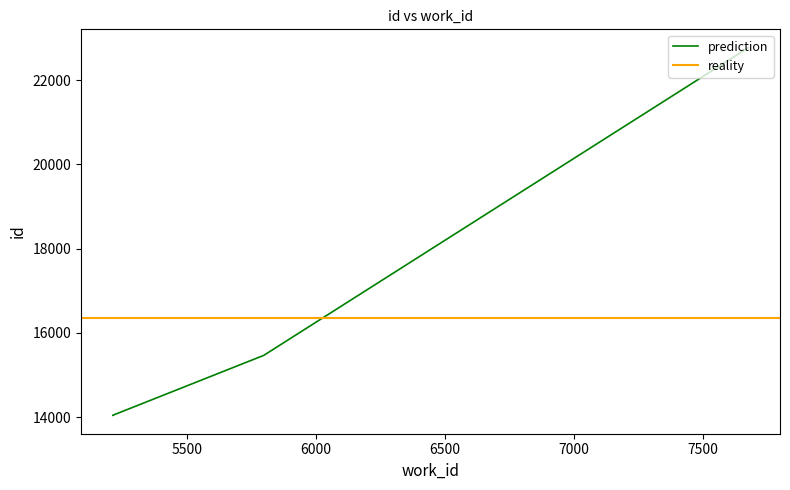

The value at 5784 is 24785. True or false?

False